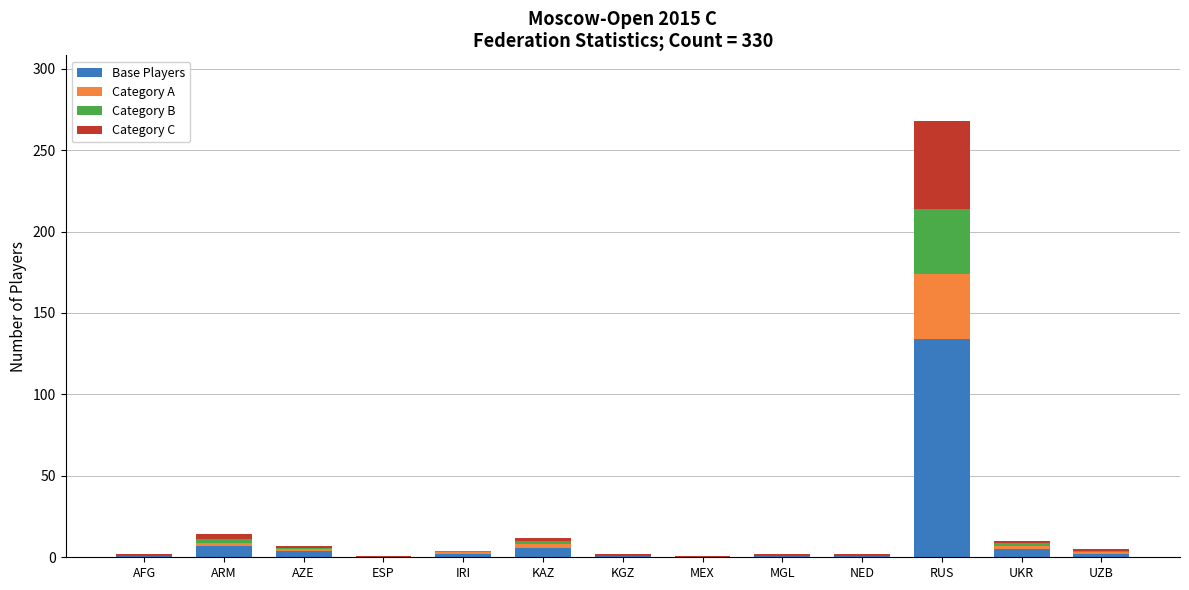

The Base Players series shows 45 at ESP. True or false?

False